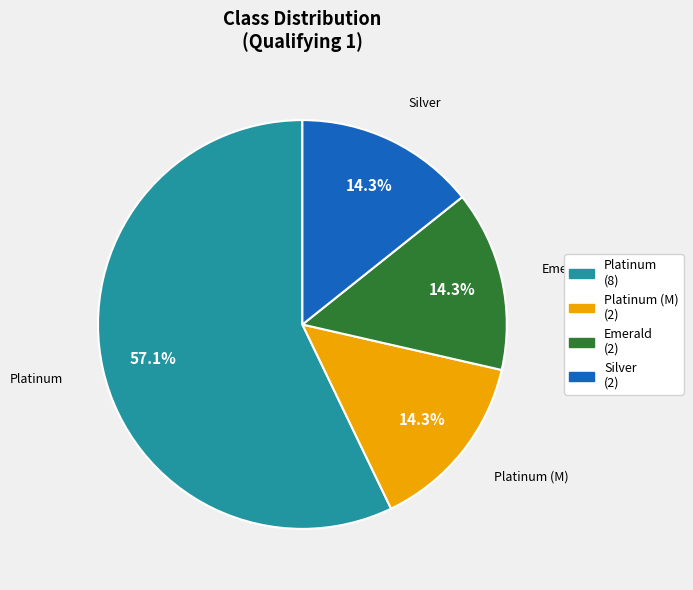

Is there any slice that represents more than half of the pie?

Yes